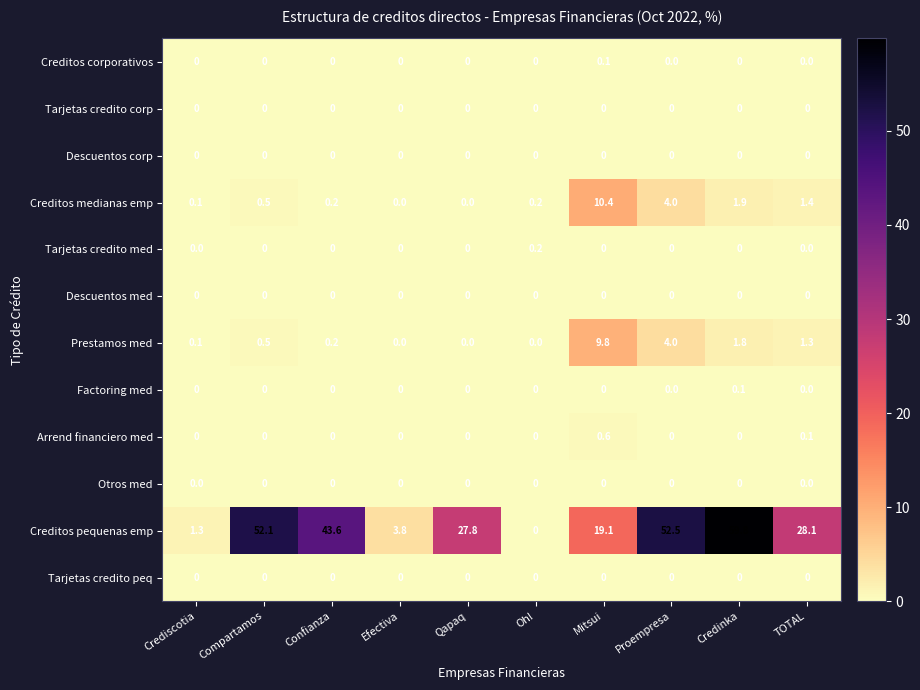

What is the difference between the second highest and minimum values in the Creditos pequenas emp series?

52.5